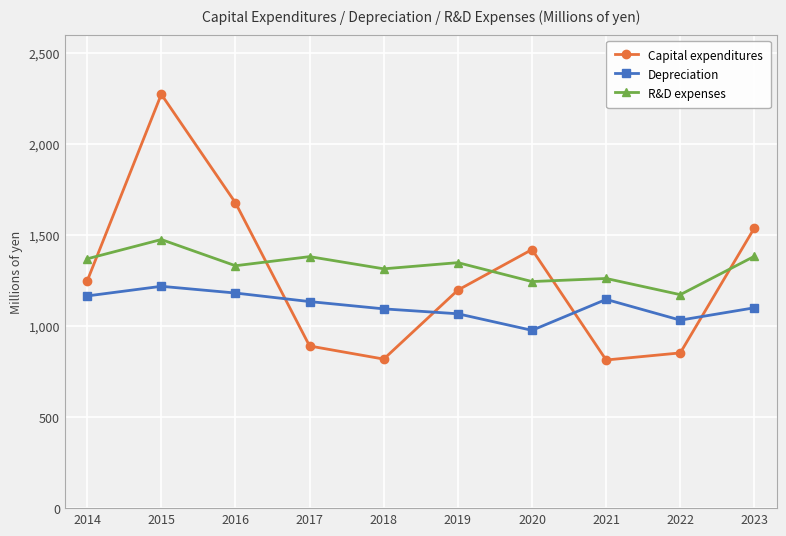

What is the sum of all R&D expenses values?

13288